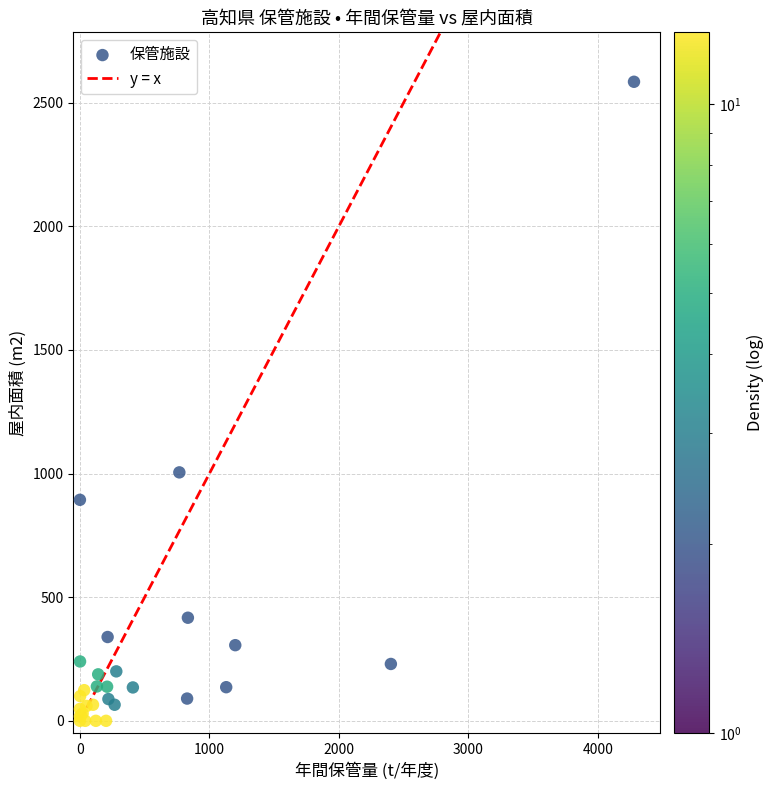

What Y value in the scatter plot is closest to 1292?

1005